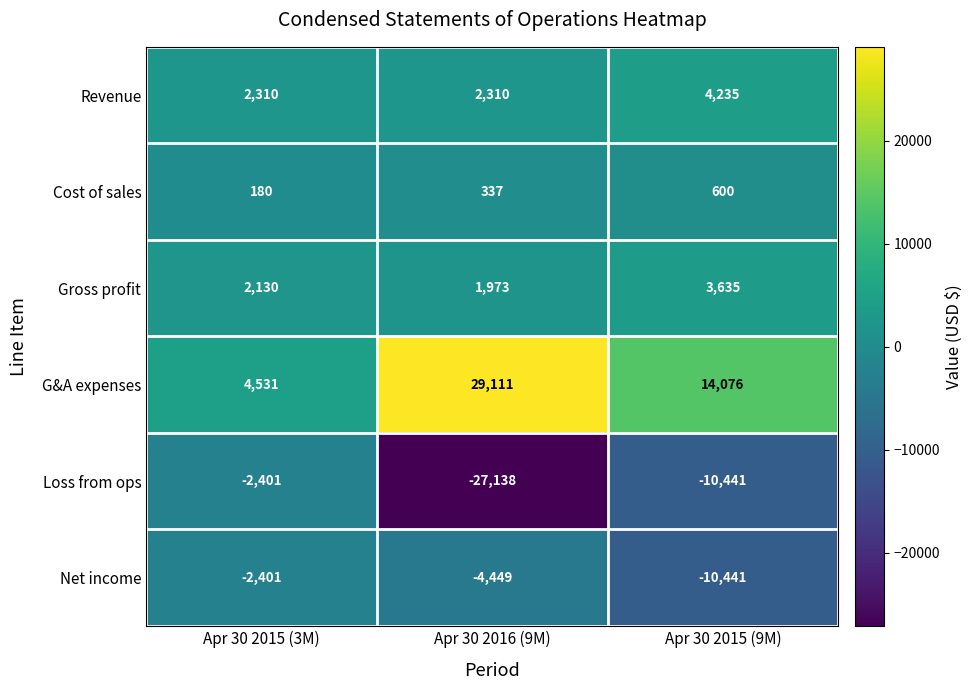

What is the sum of all Loss from ops values?

-39980